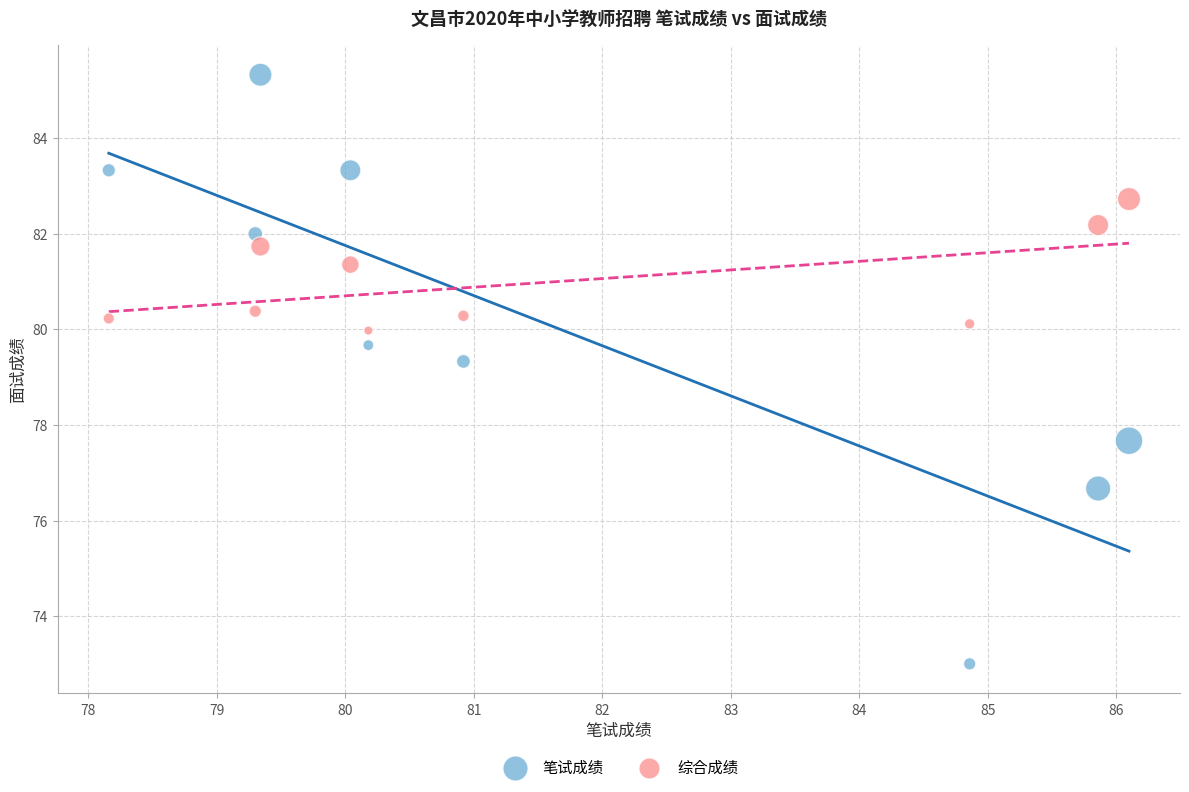

What are all the series names shown in the legend?

笔试成绩, 综合成绩